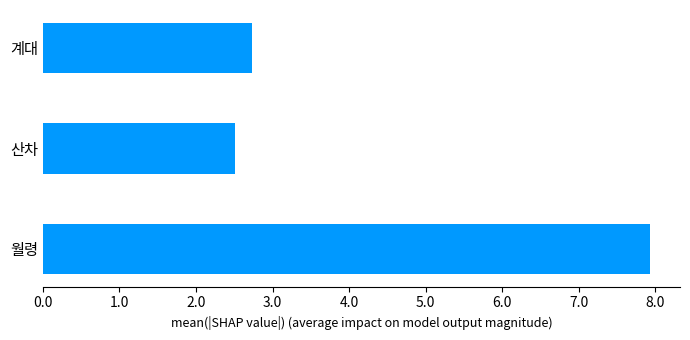

Approximately how many times larger is the value at 계대 compared to 월령?

0.3